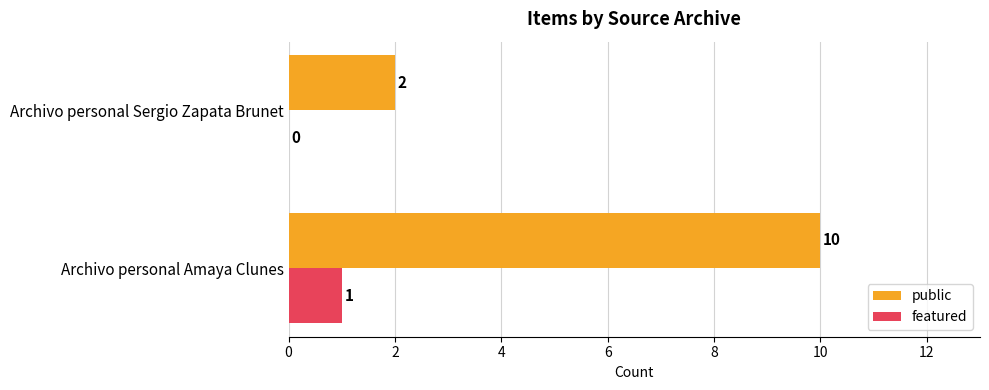

The featured series shows 1 at Archivo personal Sergio Zapata Brunet. True or false?

False